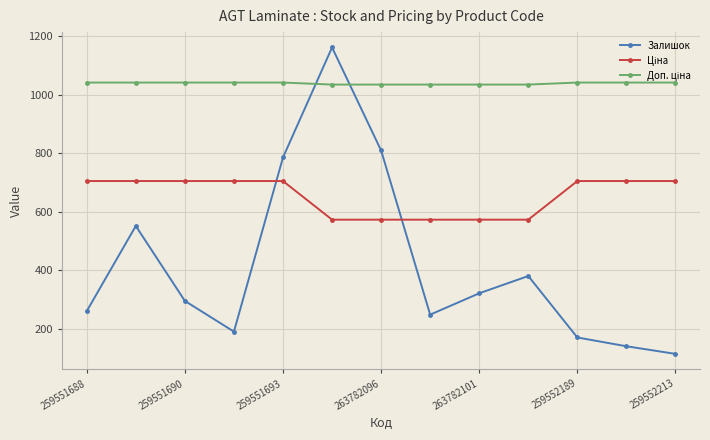

What is the sum of all Залишок values?

5437.0